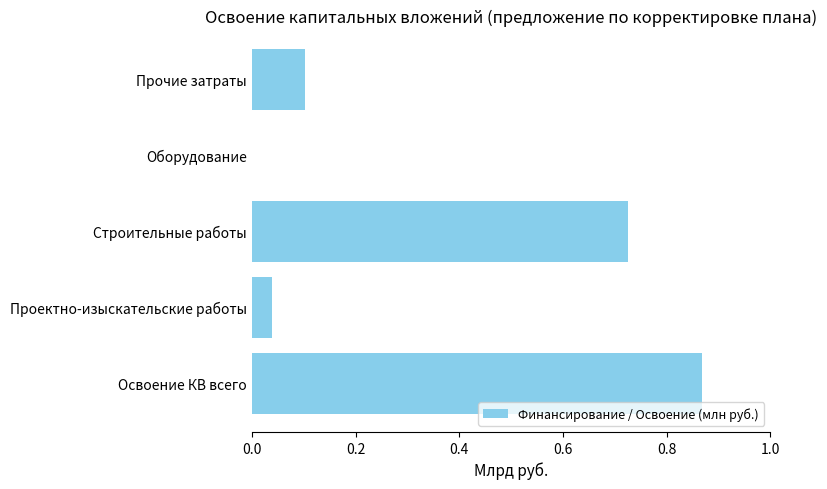

What is the change in value from Строительные работы to Оборудование?

-0.7